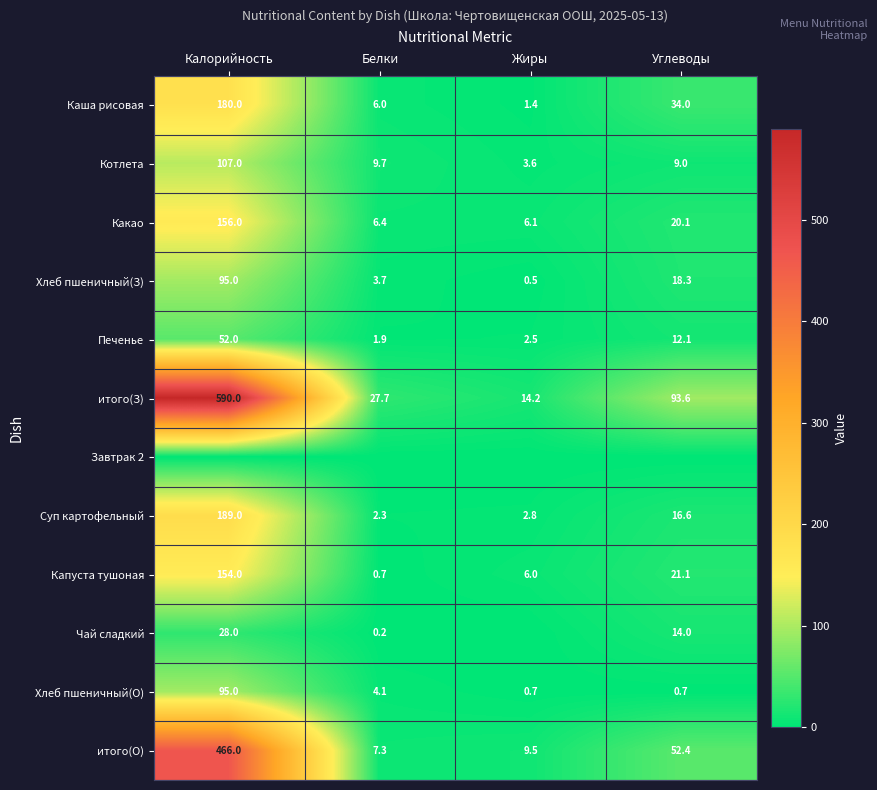

Where does the итого(О) series first go above 52?

Калорийность